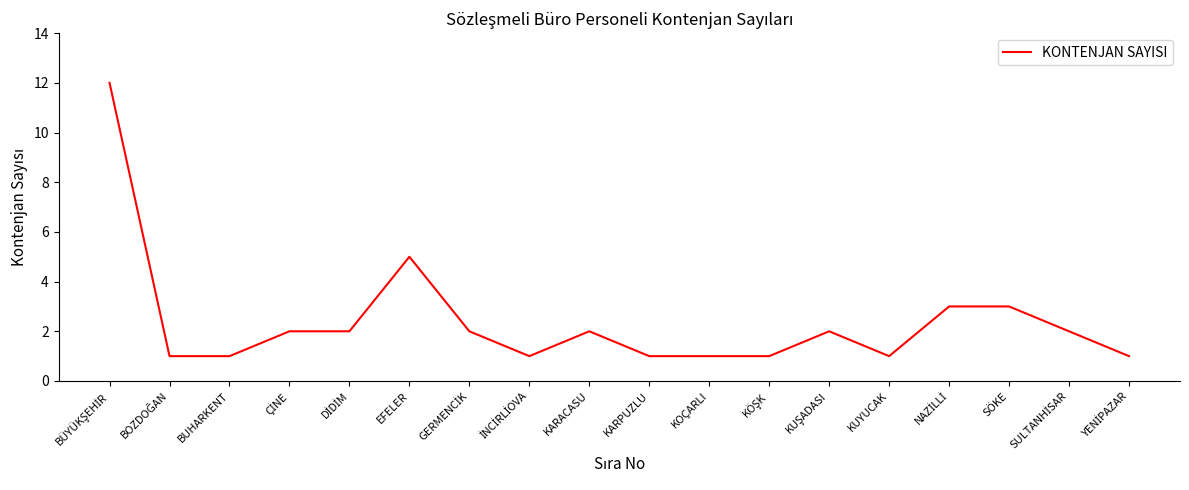

The value at BUHARKENT is 1. True or false?

True